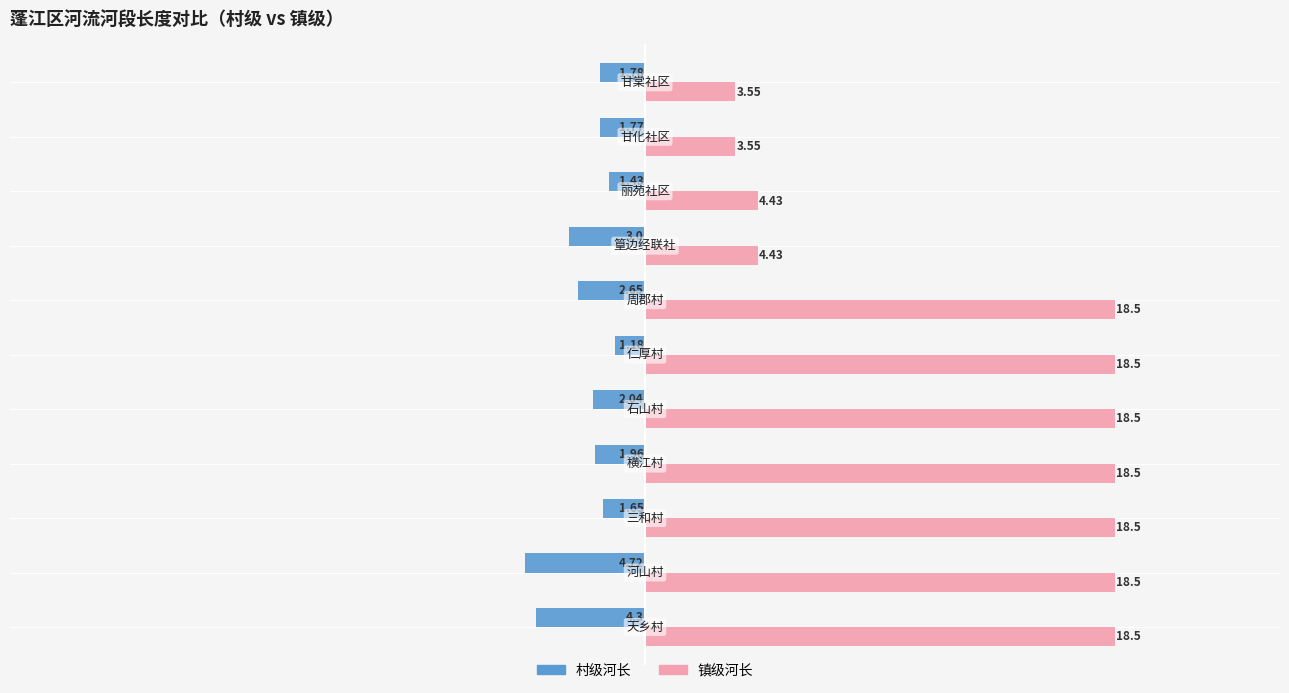

What is the sum of all 村级河长 values?

-26.5